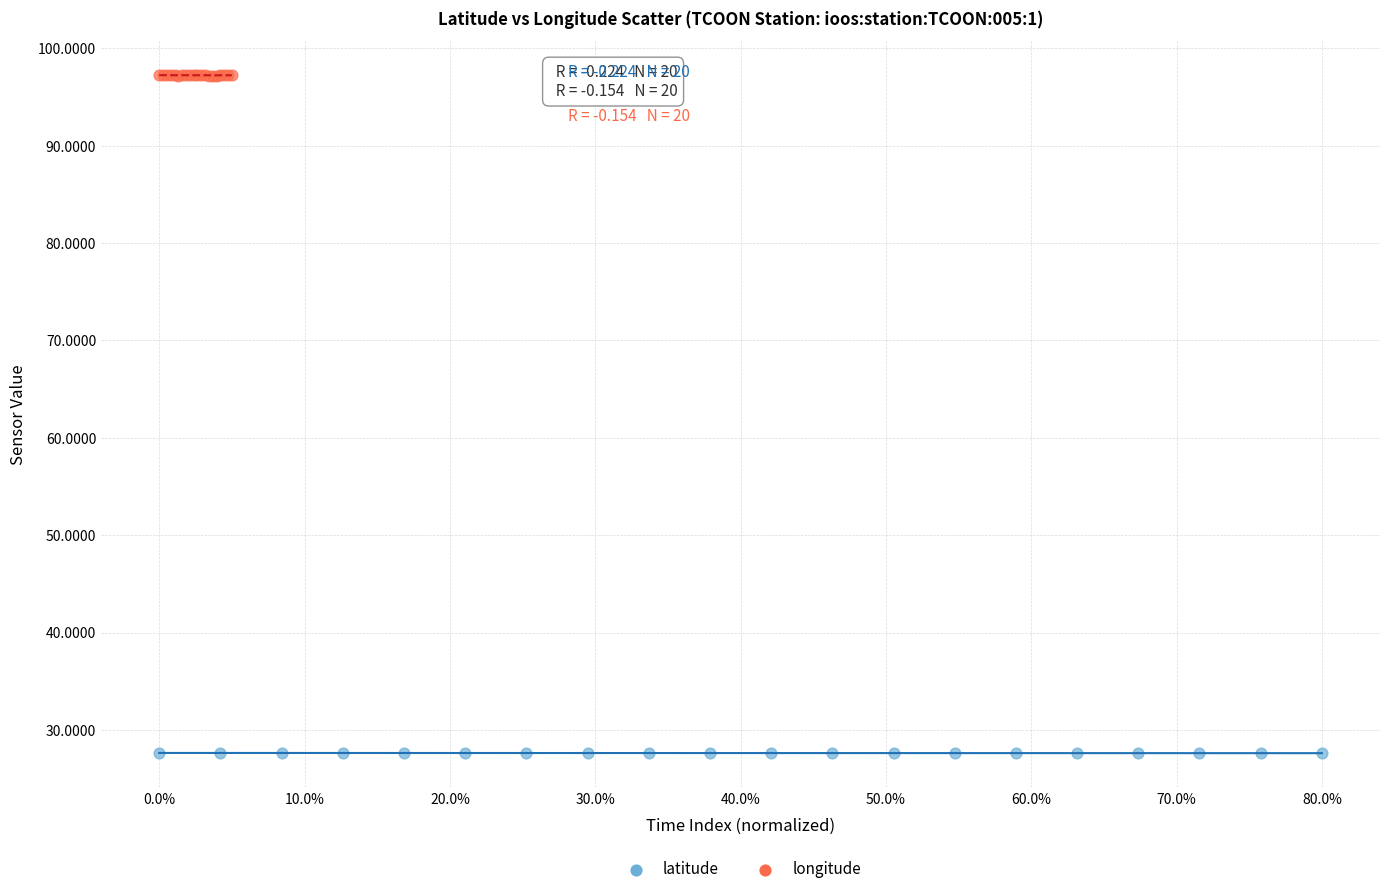

Which series contains the highest Y value?

longitude